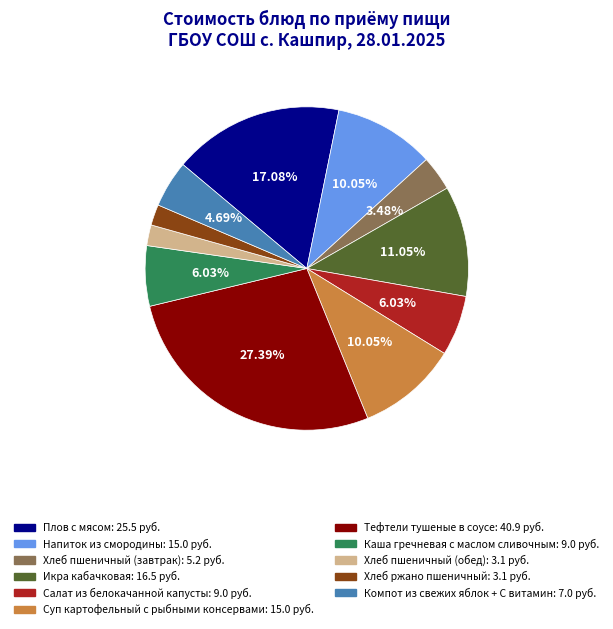

How many segments does this pie chart have?

11